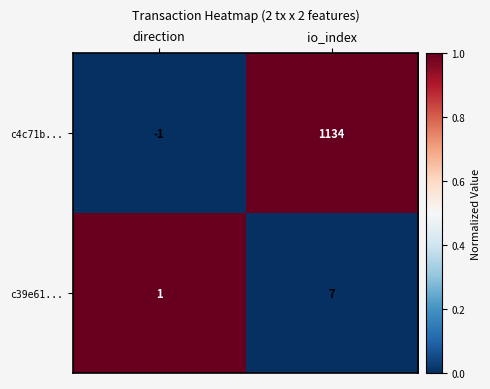

The c4c71b... series shows -1 at direction. True or false?

True